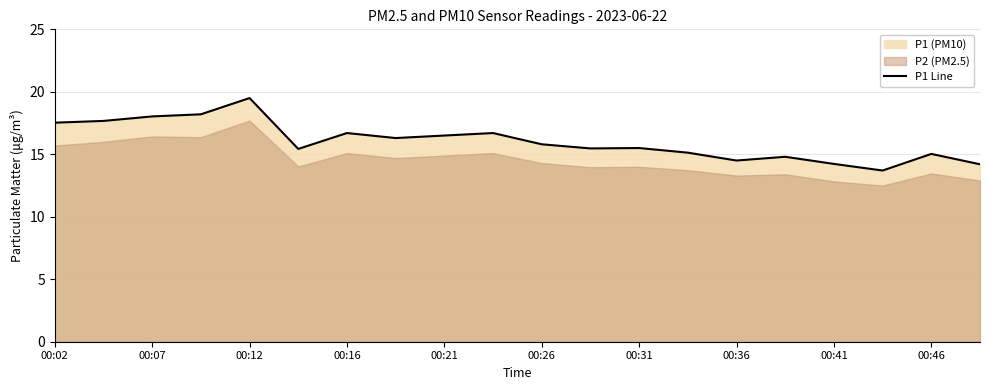

Reading right to left, transcribe all the data shown in this chart.

14.2	15.0	13.7	14.2	14.8	14.5	15.1	15.5	15.5	15.8	16.7	16.5	16.3	16.7	15.4	19.5	18.2	18.0	17.7	17.5